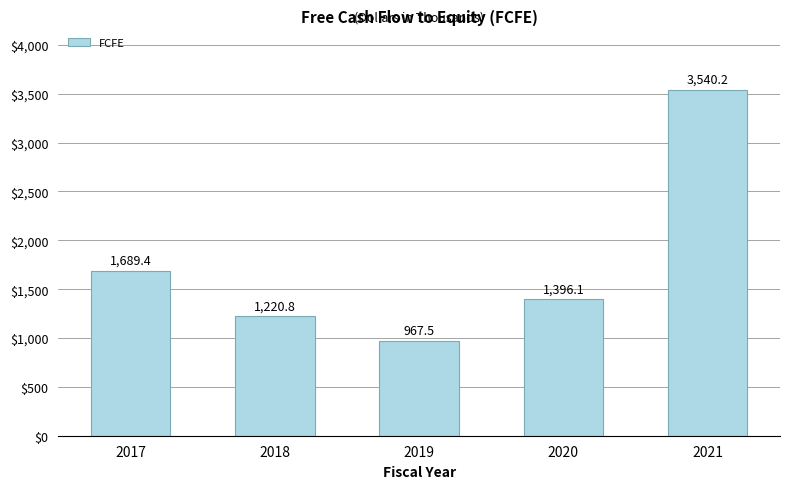

Between 2019 and 2018, which is larger?

2018